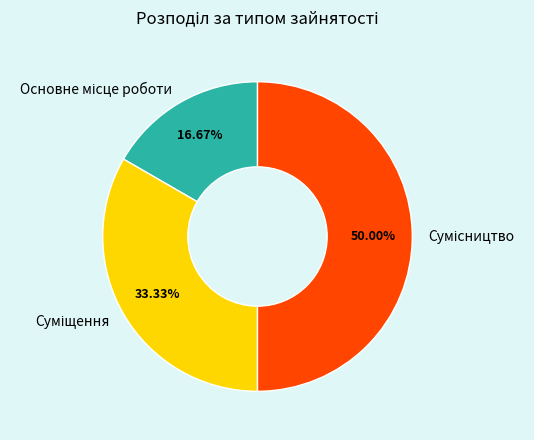

Count the number of slices in the pie.

3